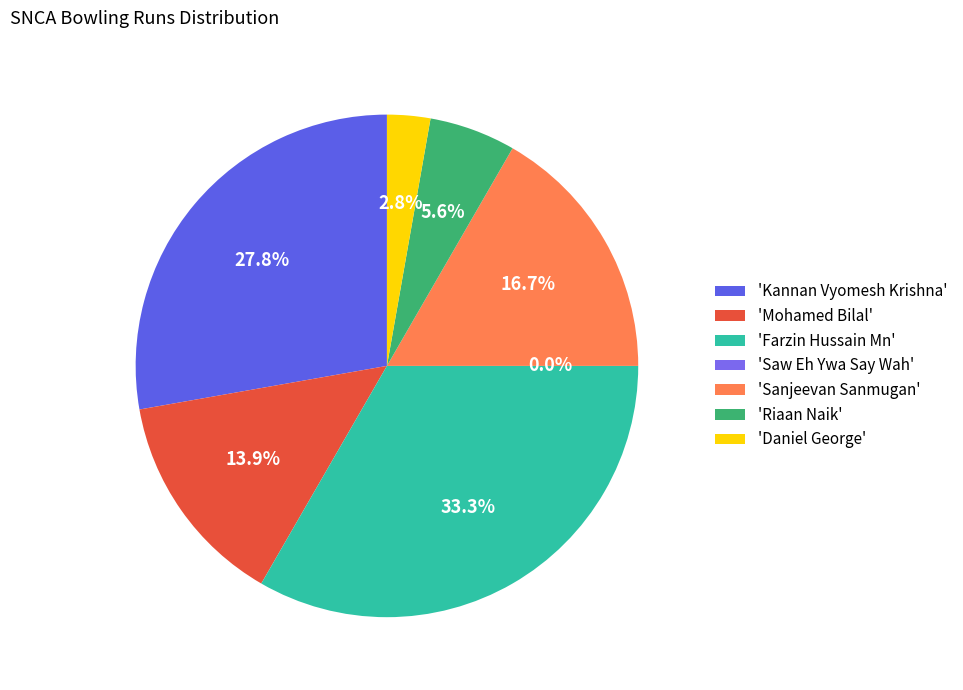

To the nearest percent, what is the difference between the largest and smallest slice percentages?

33%